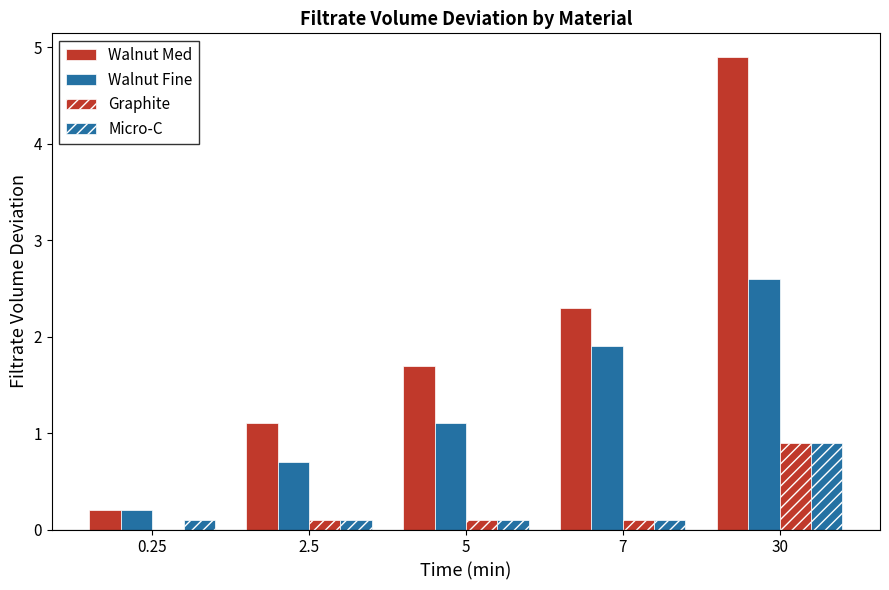

Does the chart contain stacked bars?

No